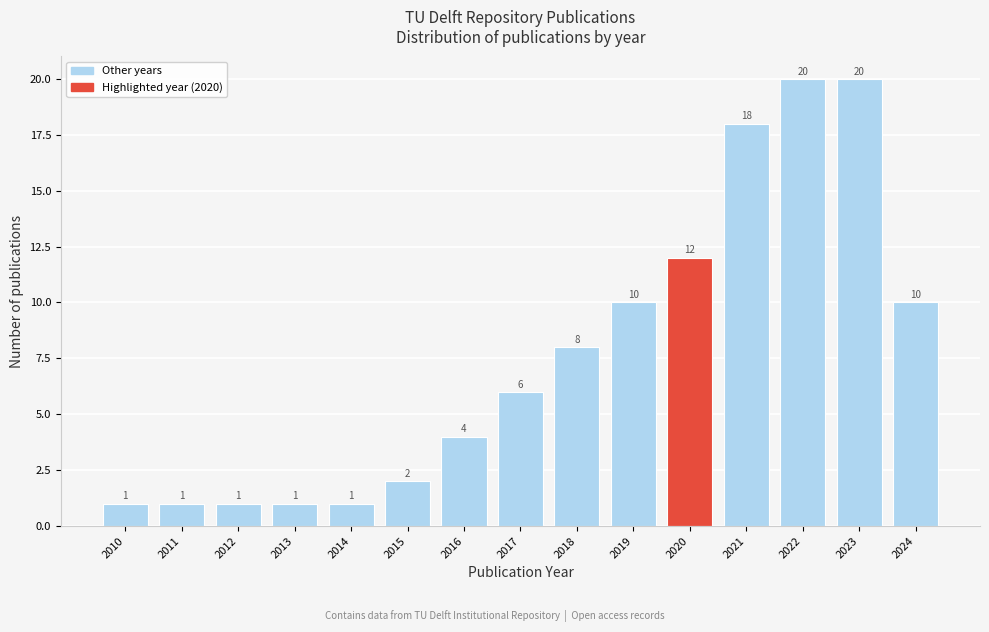

Reading left to right, extract all data points from this chart.

2010=1	2011=1	2012=1	2013=1	2014=1	2015=2	2016=4	2017=6	2018=8	2019=10	2020=12	2021=18	2022=20	2023=20	2024=10